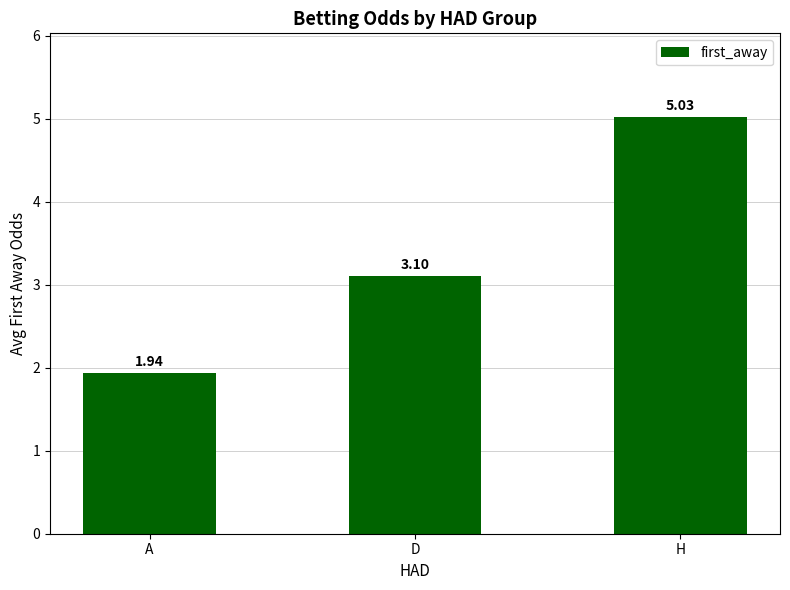

Where is the data nearest to the value 3?

D